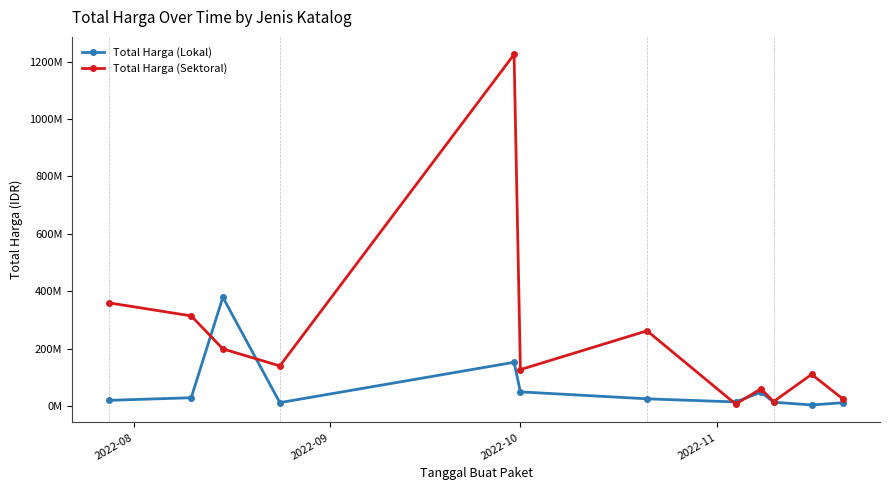

How many times do Total Harga (Sektoral) and Total Harga (Lokal) cross each other?

4